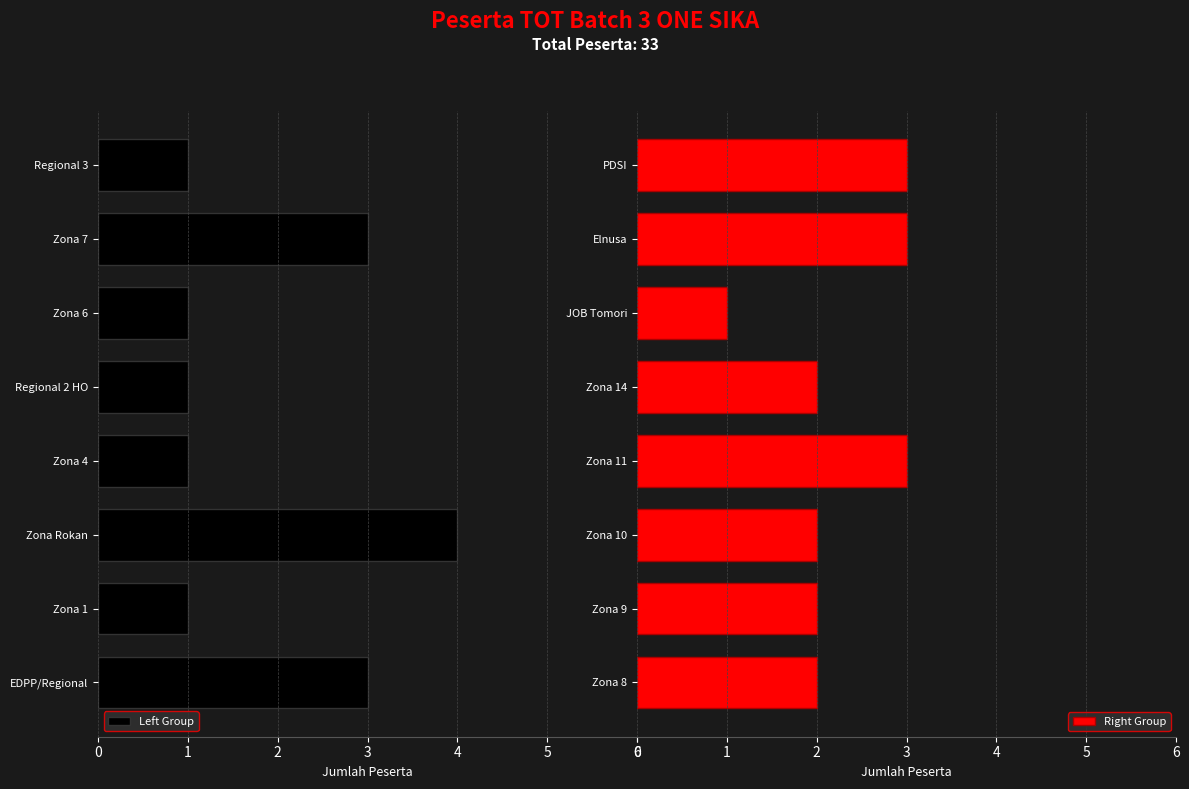

Read the Right Group value at PDSI.

3